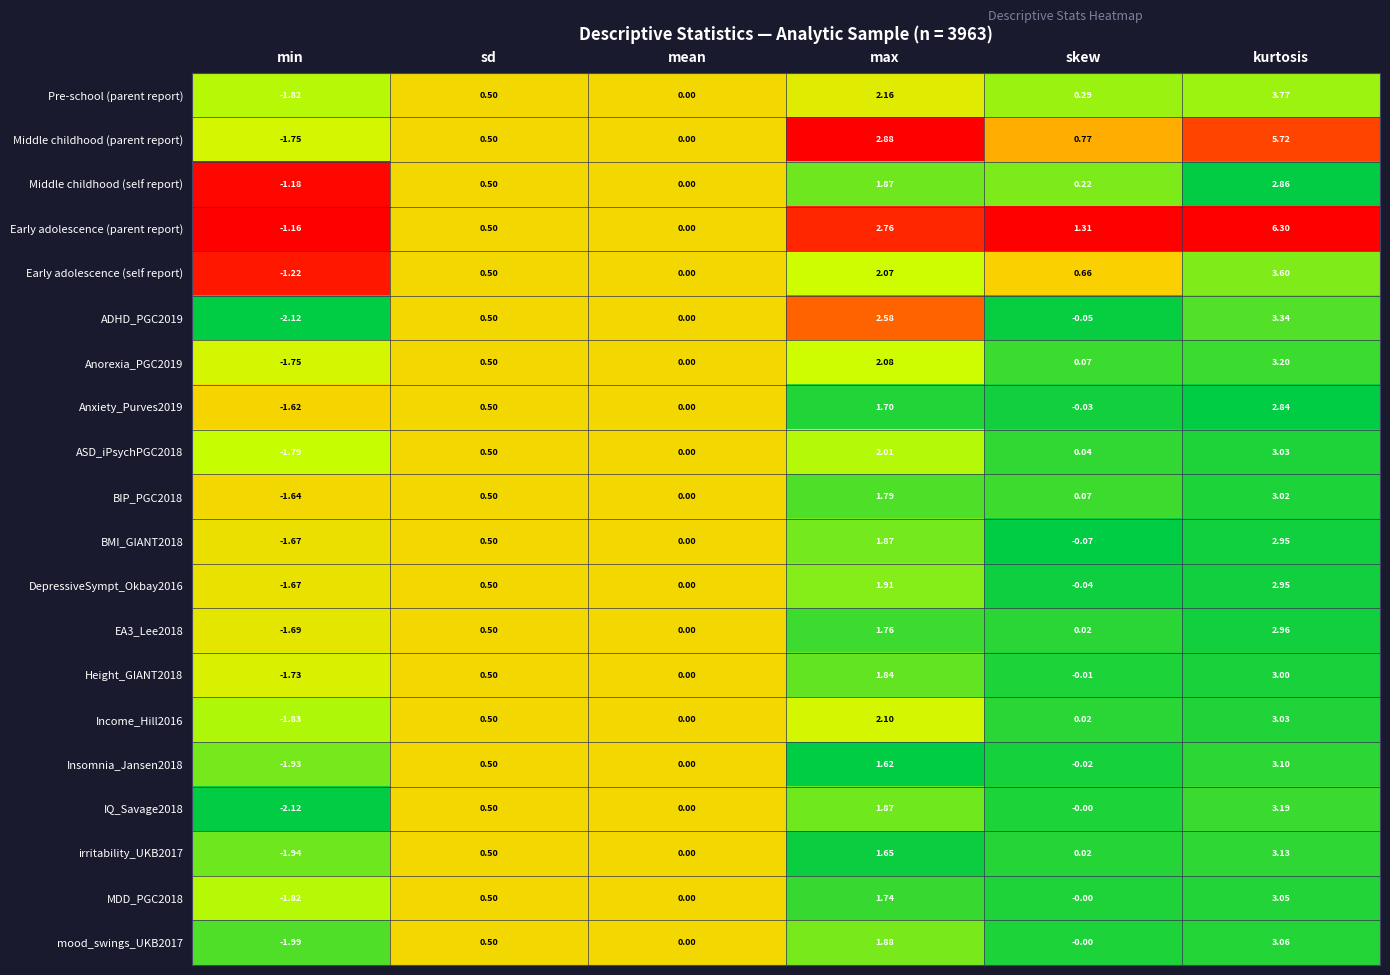

Which series has the largest total across all categories?

Early adolescence (parent report)